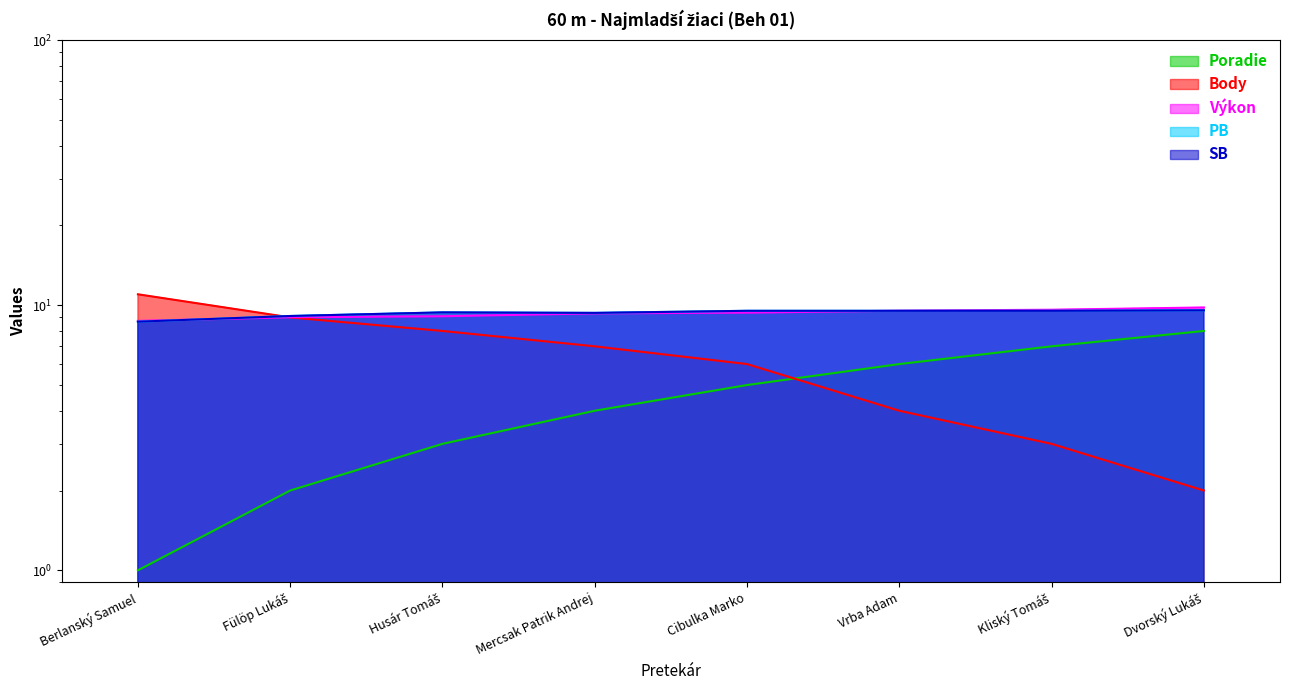

Between Mercsak Patrik Andrej and Fülöp Lukáš, which is larger?

Mercsak Patrik Andrej